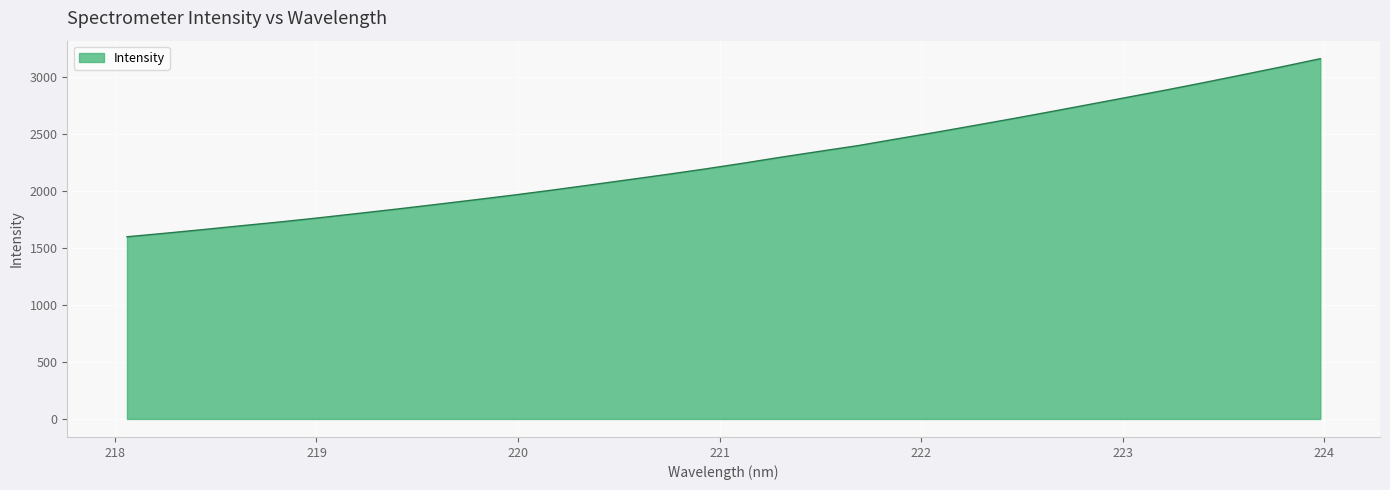

How many lines are shown in the chart?

1